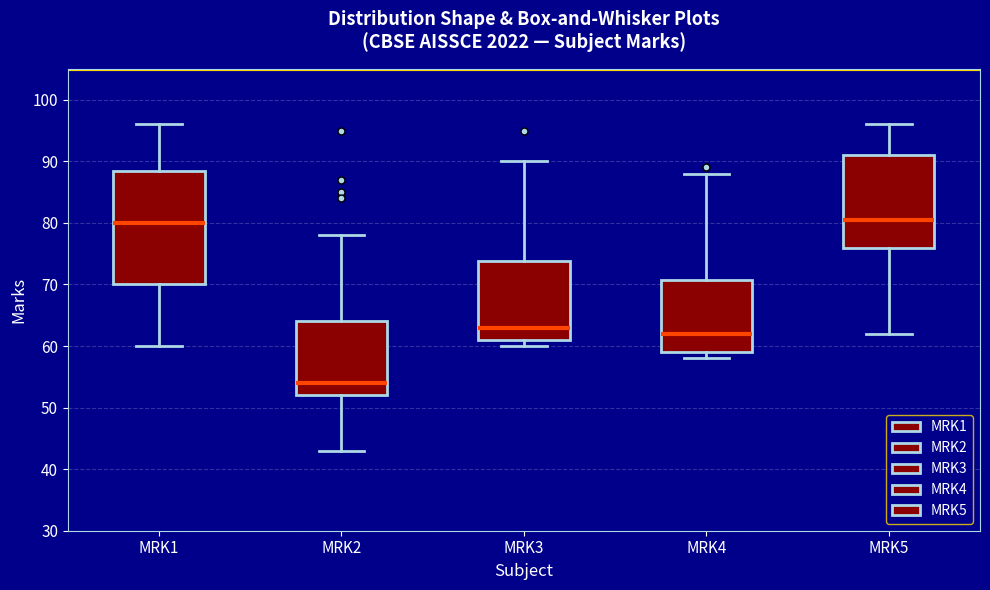

Reading left to right, transcribe this box plot: for each box, give where its median line is, the range the box spans, and where its two whiskers end, as read against the y-axis. The values are not printed on the chart, so give them approximately, as read against the axis.

MRK1: median 80, box 70 to 89, whiskers 60 to 96
MRK2: median 54, box 52 to 64, whiskers 43 to 78
MRK3: median 63, box 61 to 74, whiskers 60 to 90
MRK4: median 62, box 59 to 71, whiskers 58 to 88
MRK5: median 81, box 76 to 91, whiskers 62 to 96